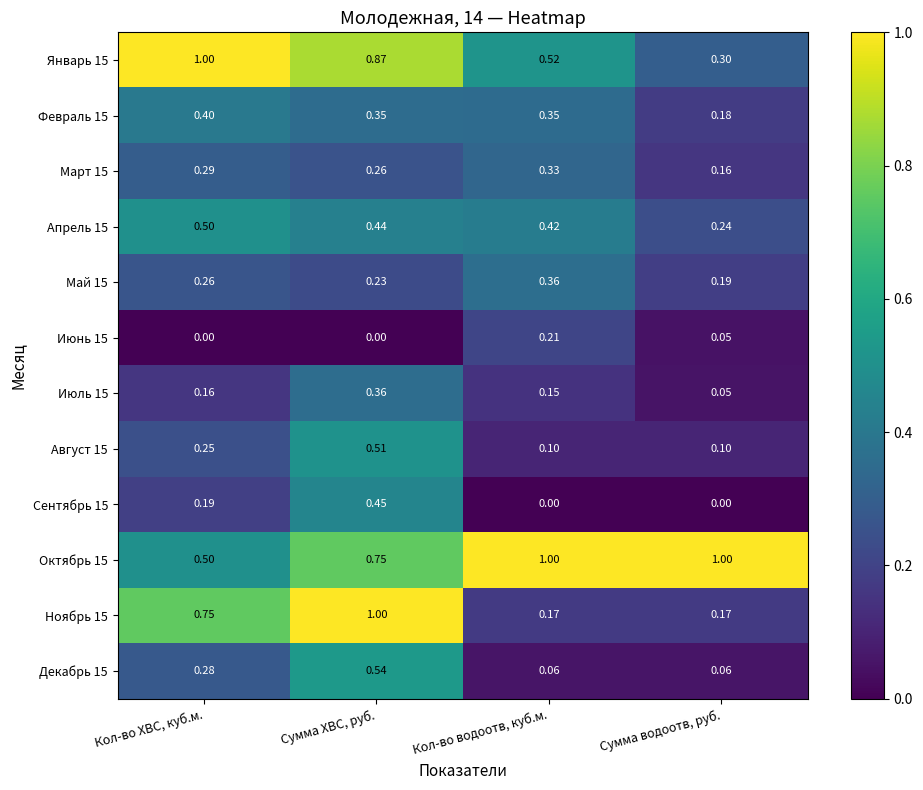

Which category has the lowest value in the Октябрь 15 series?

Кол-во ХВС, куб.м.